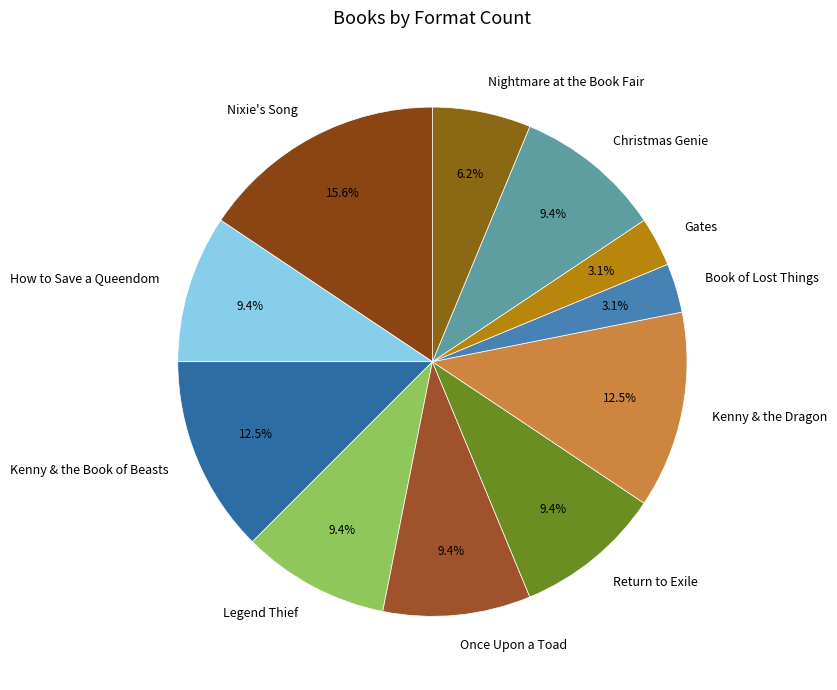

Is the sum of Legend Thief and Once Upon a Toad greater than half?

No